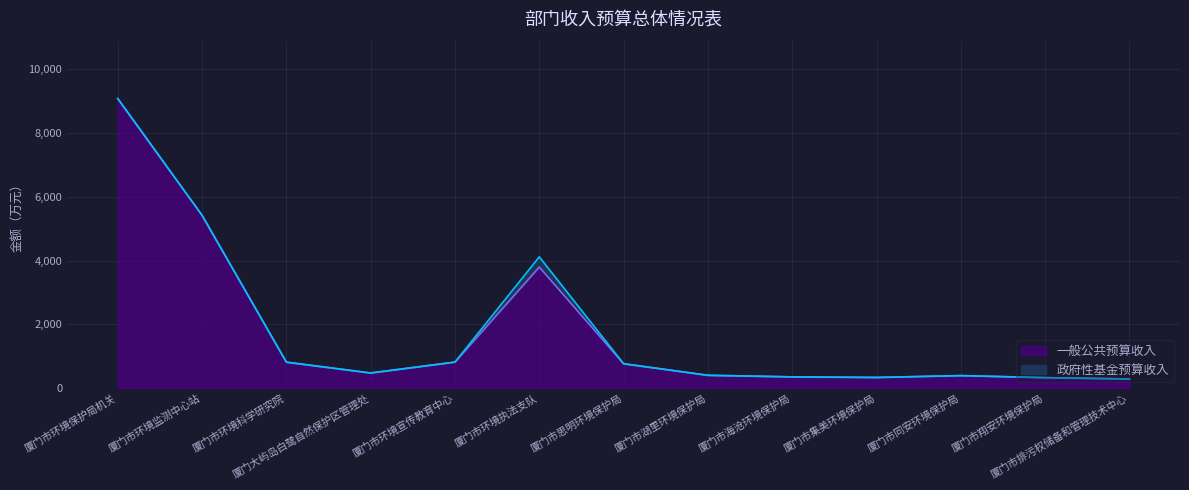

Reading left to right, extract all data points from this chart.

厦门市环境保护局机关=9086.3	厦门市环境监测中心站=5423.1	厦门市环境科学研究院=817.0	厦门大屿岛白鹭自然保护区管理处=477.0	厦门市环境宣传教育中心=819.0	厦门市环境执法支队=3801.5	厦门市思明环境保护局=767.5	厦门市湖里环境保护局=404.4	厦门市海沧环境保护局=355.6	厦门市集美环境保护局=337.0	厦门市同安环境保护局=394.7	厦门市翔安环境保护局=331.2	厦门市排污权储备和管理技术中心=289.1